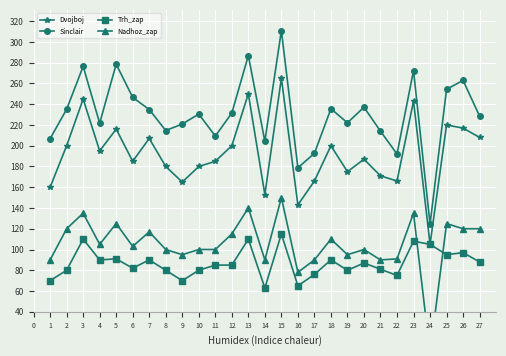

How many data points does each series have?

27